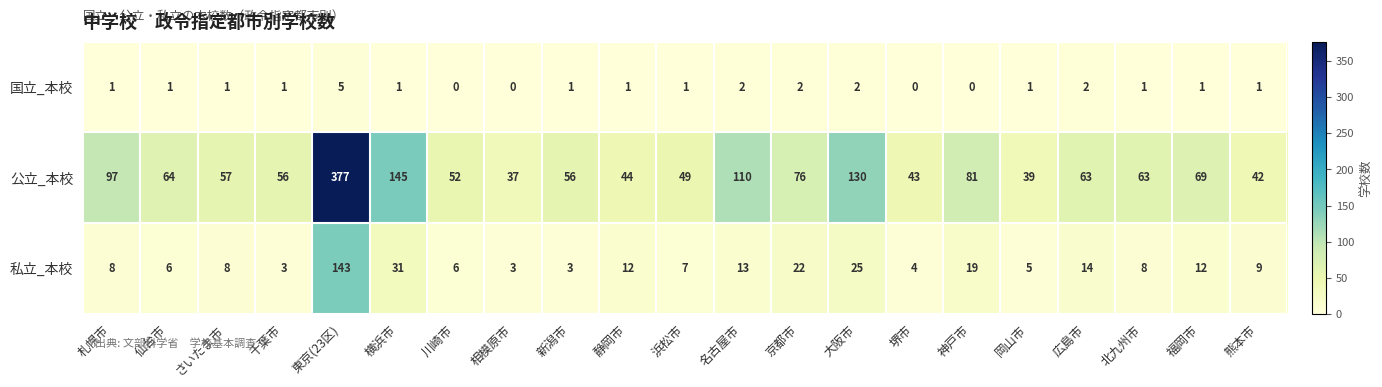

Which category has the highest value in the 国立_本校 series?

東京(23区)